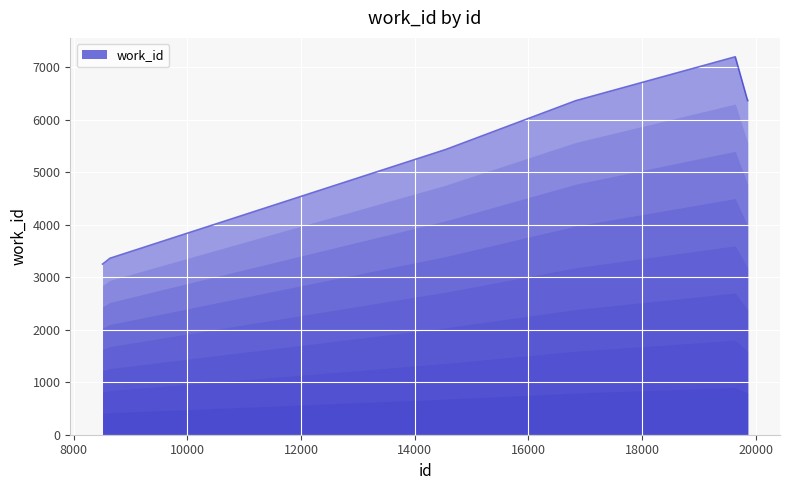

What is the approximate value at 19858?

6366